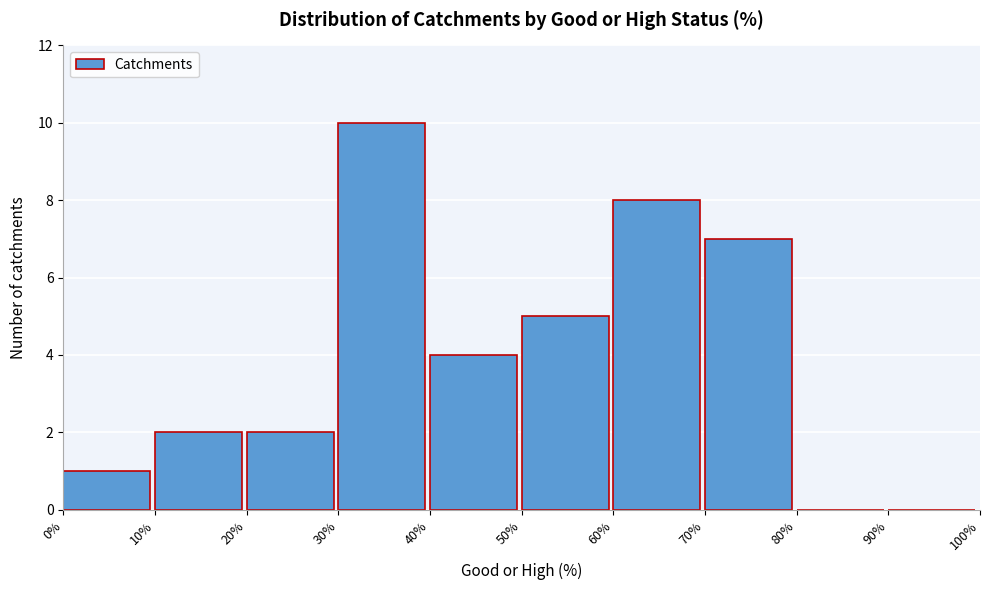

Reading left to right, transcribe this chart: for each bar, give the range it covers on the x-axis and its height. The values are not printed on the chart, so give them approximately, as read against the axis.

0% to 10%: 1
10% to 20%: 2
20% to 30%: 2
30% to 40%: 10
40% to 50%: 4
50% to 60%: 5
60% to 70%: 8
70% to 80%: 7
80% to 90%: 0
90% to 100%: 0